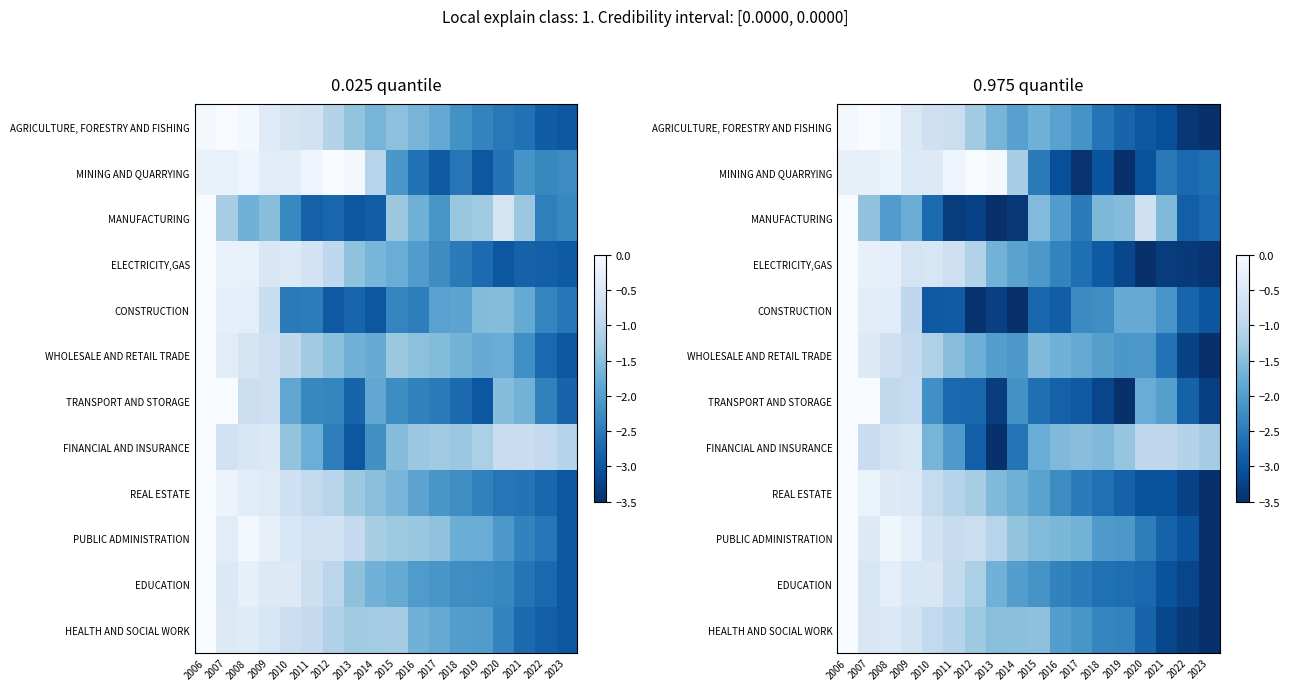

Is it true that TRANSPORT AND STORAGE equals -0.0 at 2006?

True